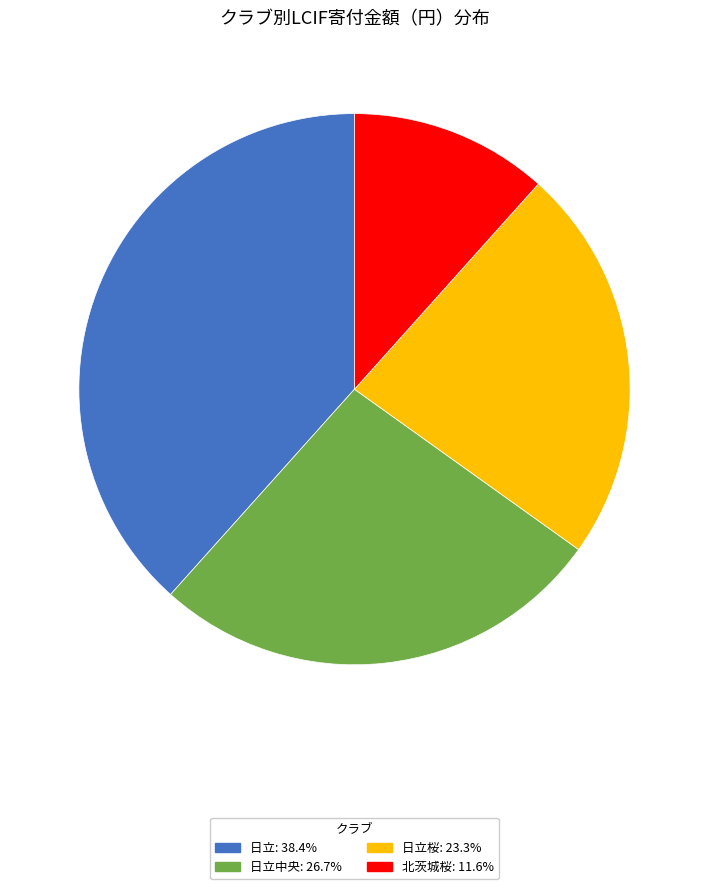

Does any single category account for the majority?

No